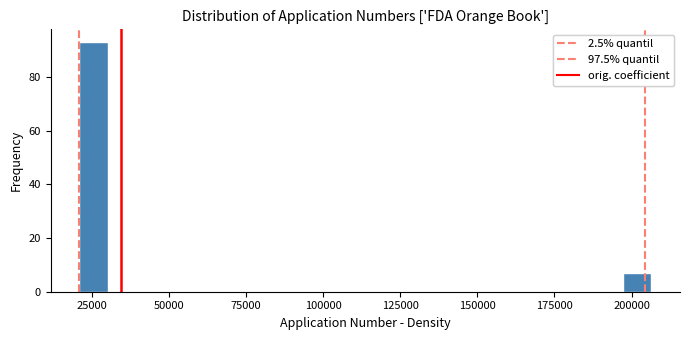

Around what value on the x-axis is the tallest bar? Give the approximate position of its centre, as read against the axis.

25000